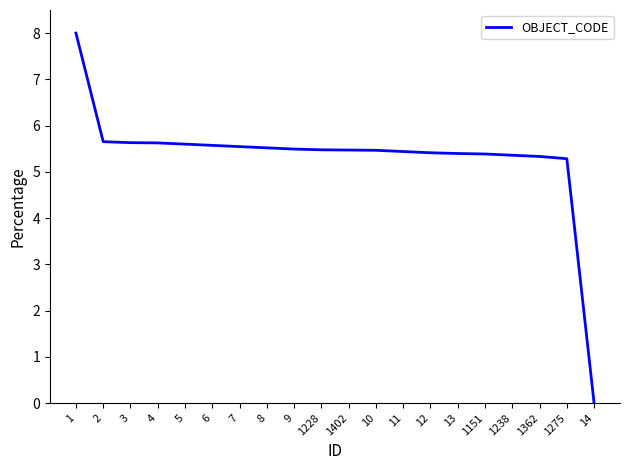

What position from the right is 3?

18